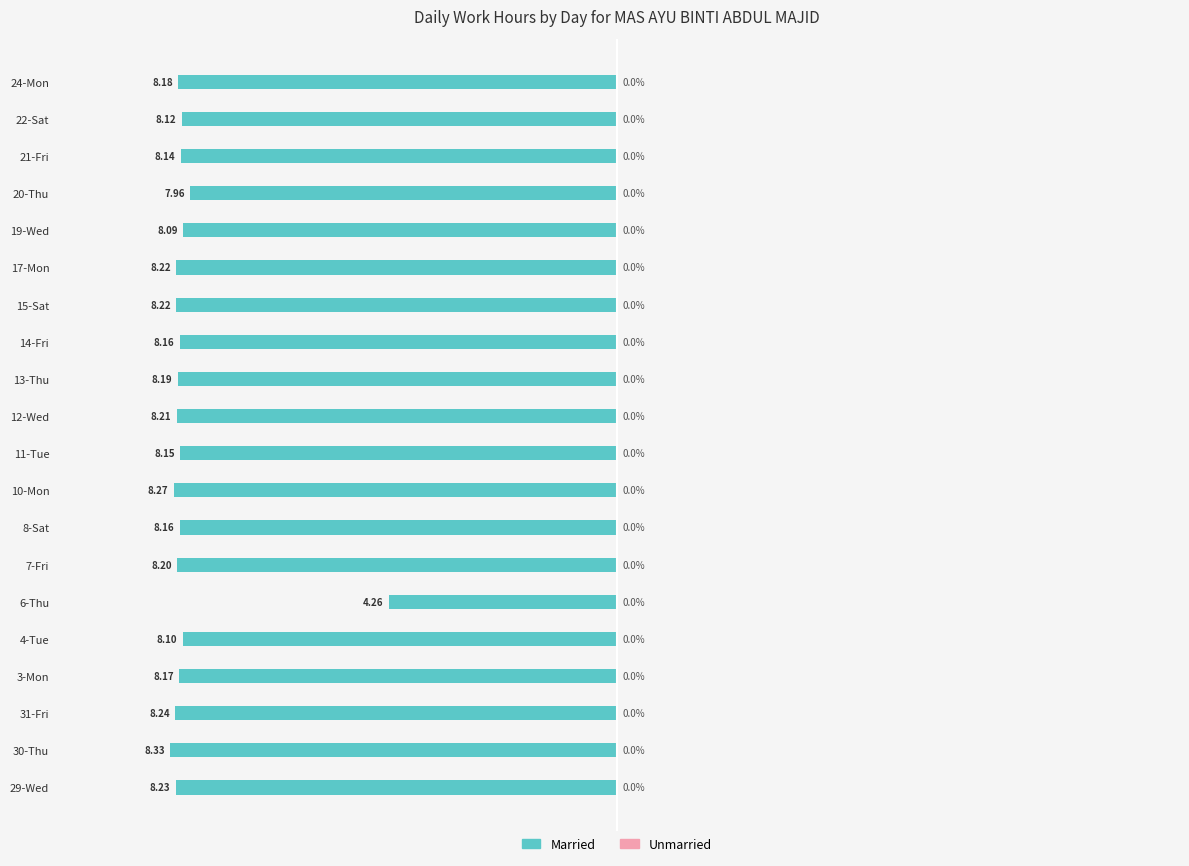

How many bars are there in total?

20